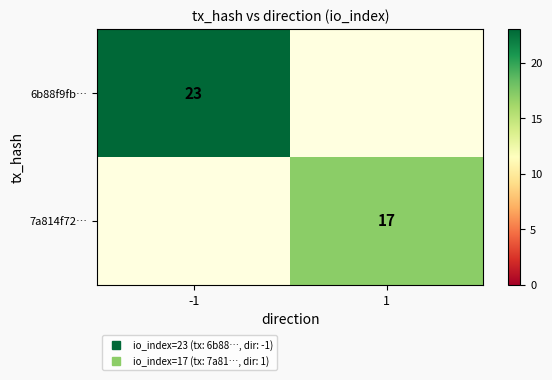

Rank the series by their average value, from highest to lowest.

6b88f9fb…, 7a814f72…